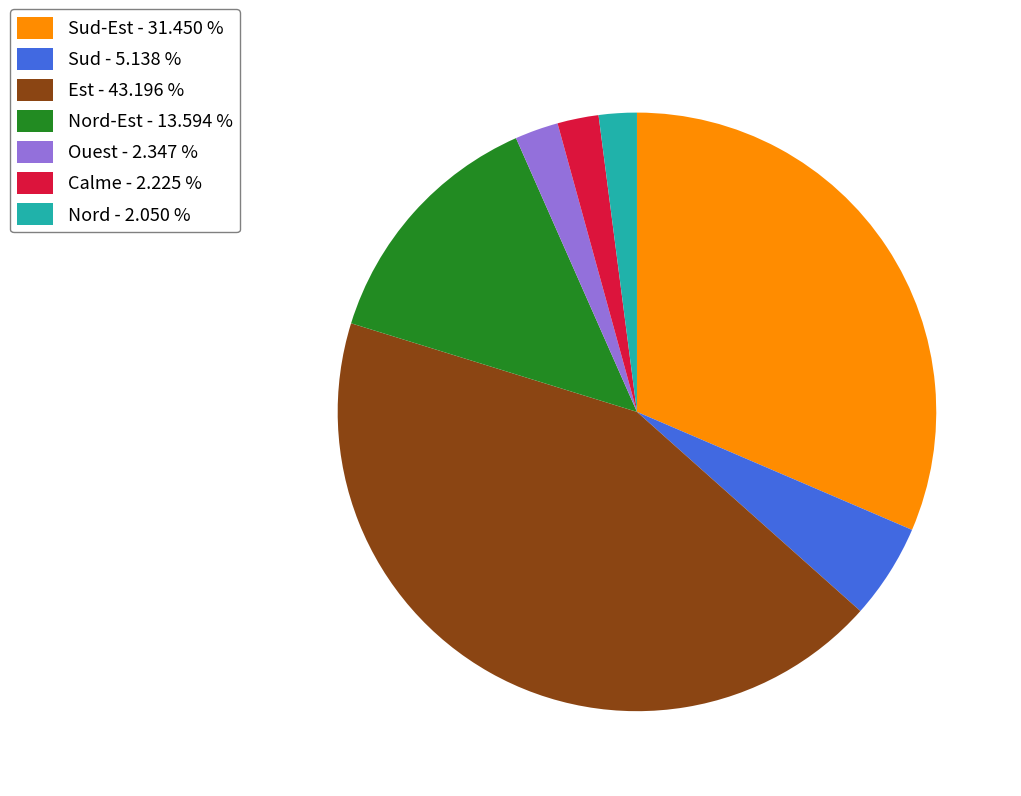

Which slice is the largest?

Est - 43.196 %